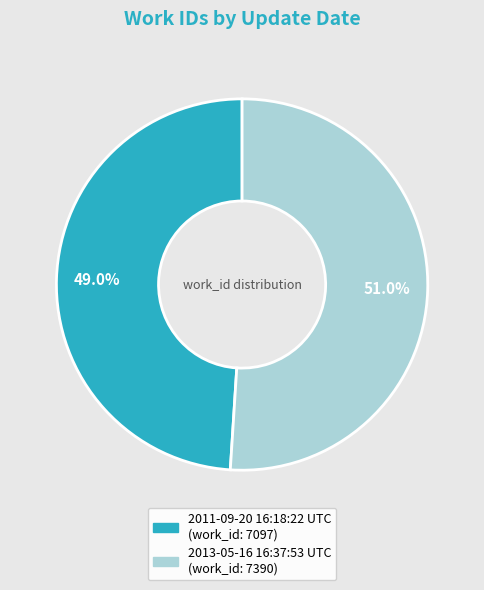

Which category has the smallest portion of the pie?

2011-09-20 16:18:22 UTC